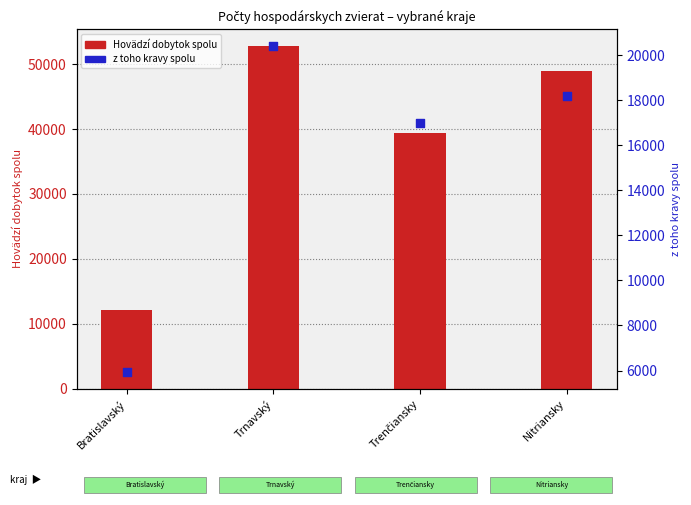

What are all the series names shown in the legend?

Hovädzí dobytok spolu, z toho kravy spolu